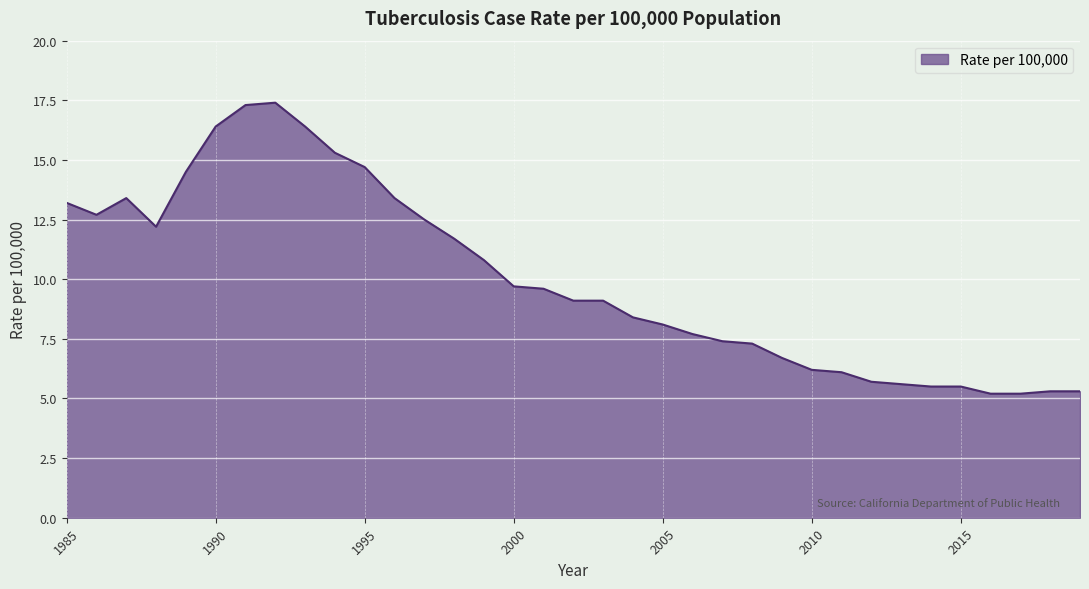

What is the maximum value shown in the chart?

17.4